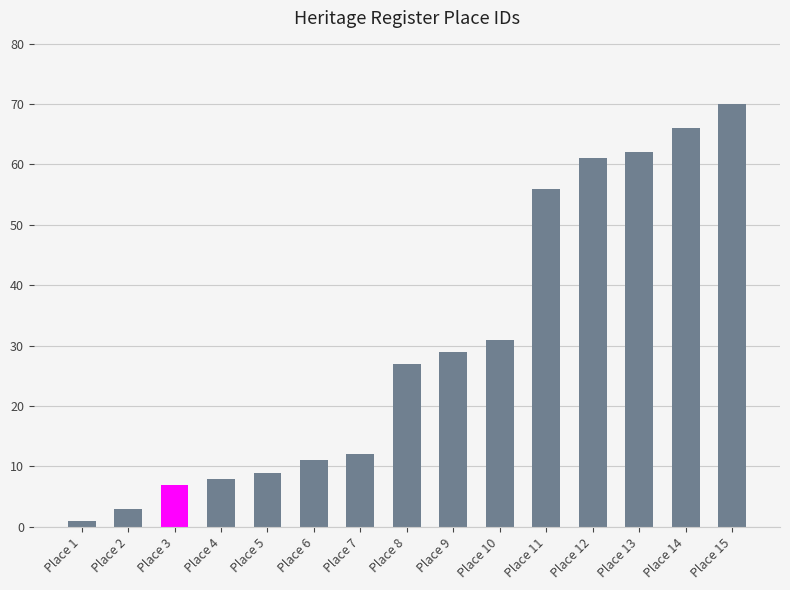

What is the difference between the maximum and minimum values?

69